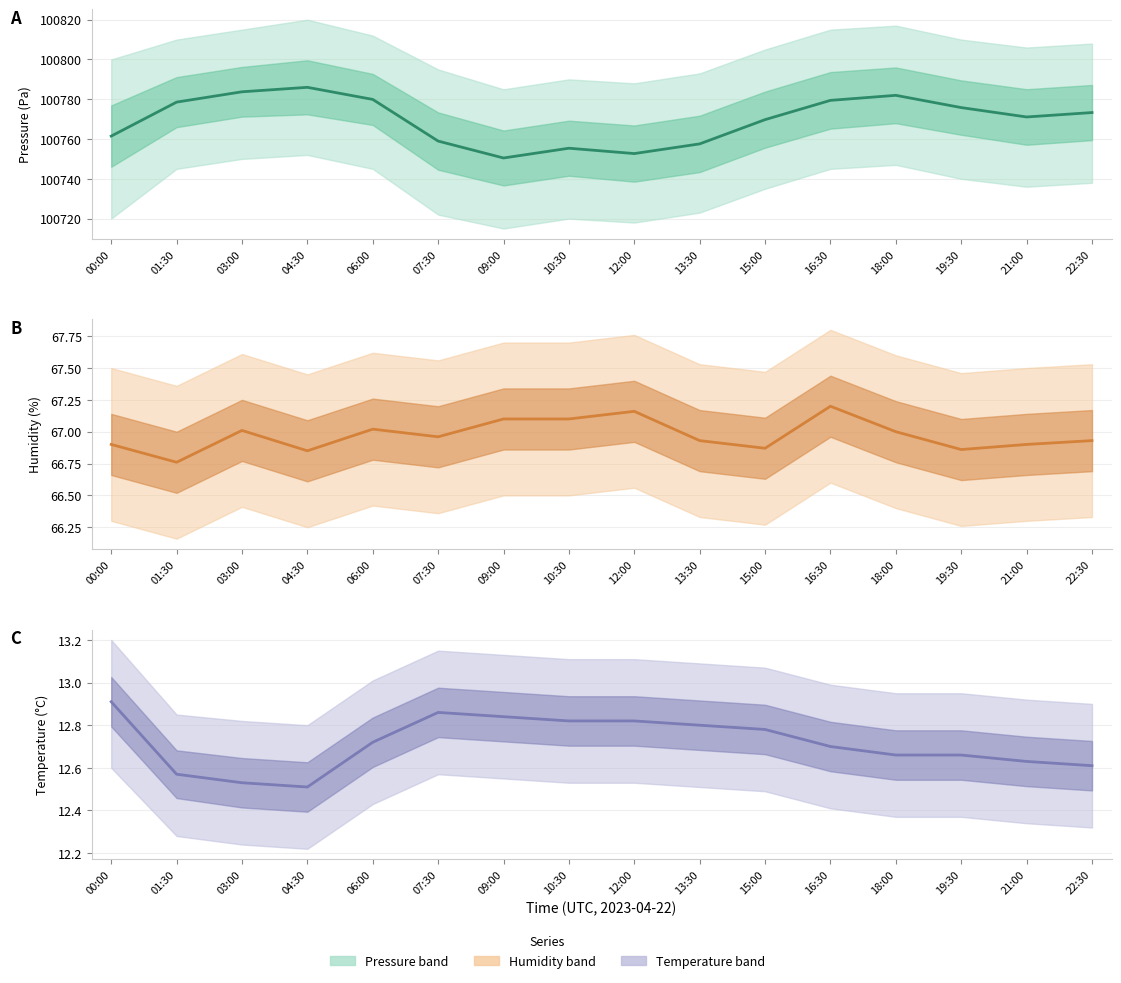

Is it true that the value at 13:30 is 17.9?

False